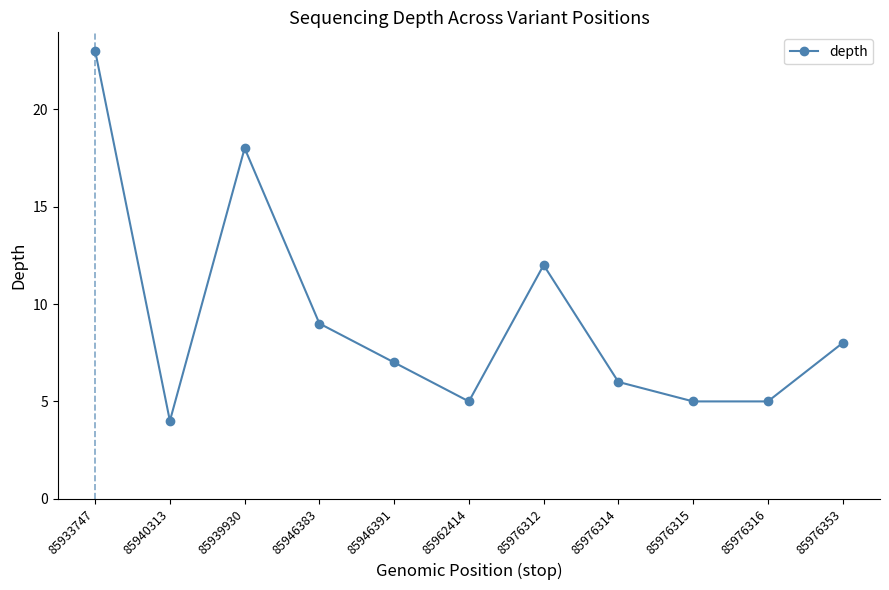

Which category has the highest value across all series?

85933747